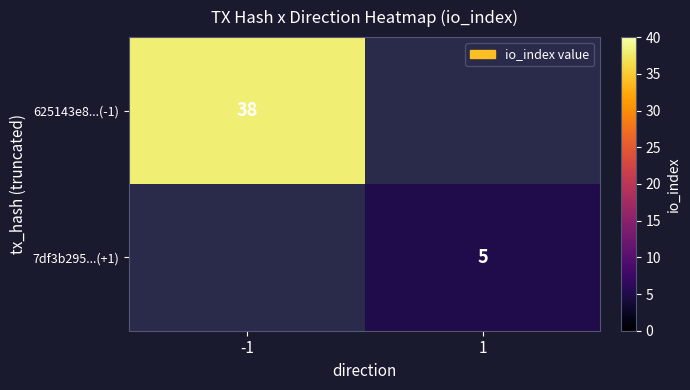

Count the number of data series in this chart.

2